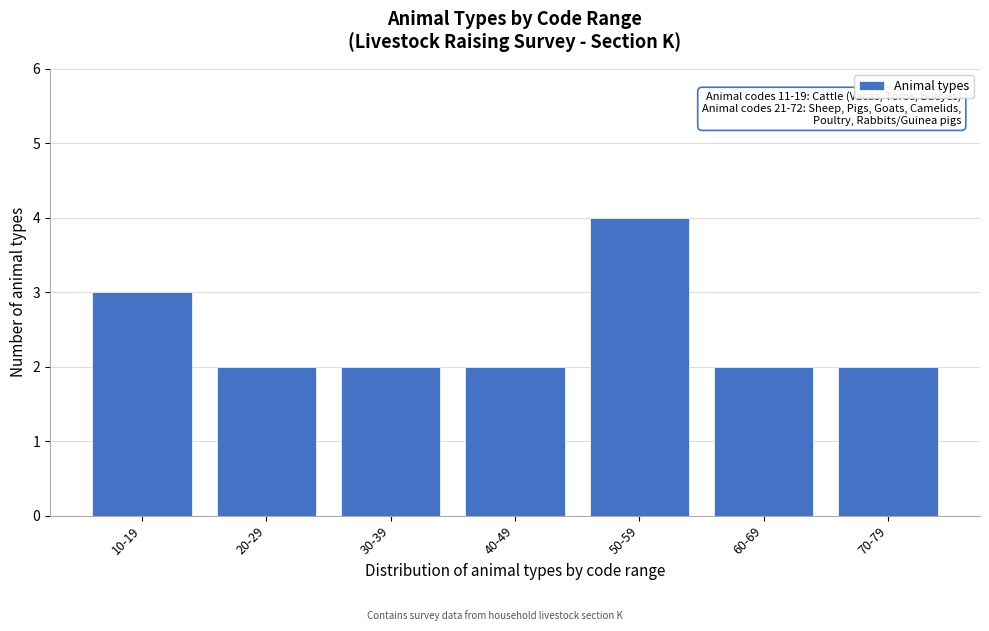

Reading left to right, extract all data points from this chart.

10-19=3	20-29=2	30-39=2	40-49=2	50-59=4	60-69=2	70-79=2